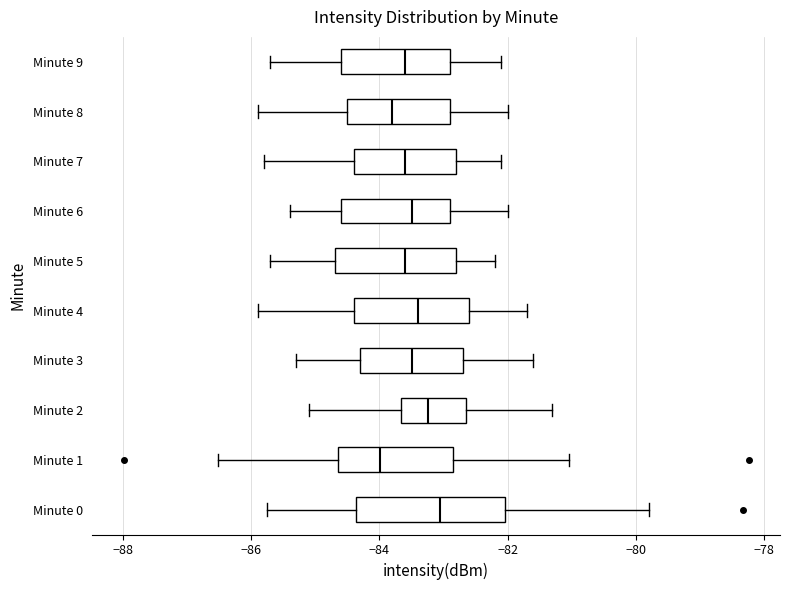

Where does the median line of the box for Minute 3 sit on the x-axis? The values are not printed on the chart, so give them approximately, as read against the axis.

-83.4